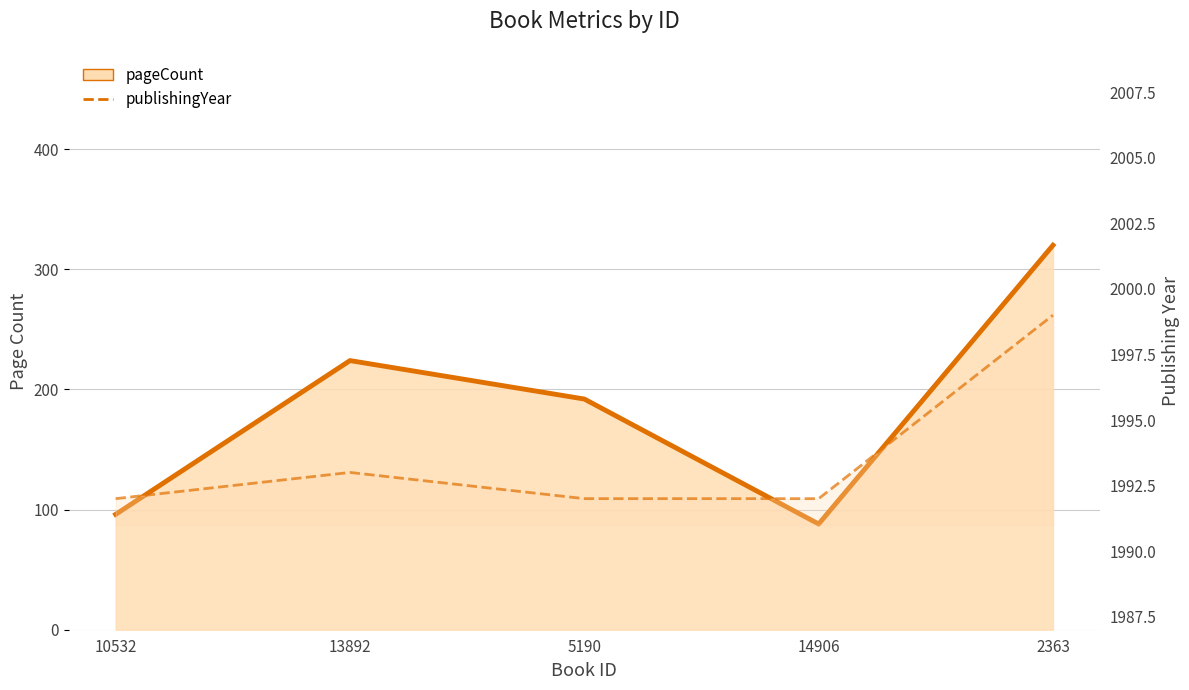

What position from the right is 13892?

4